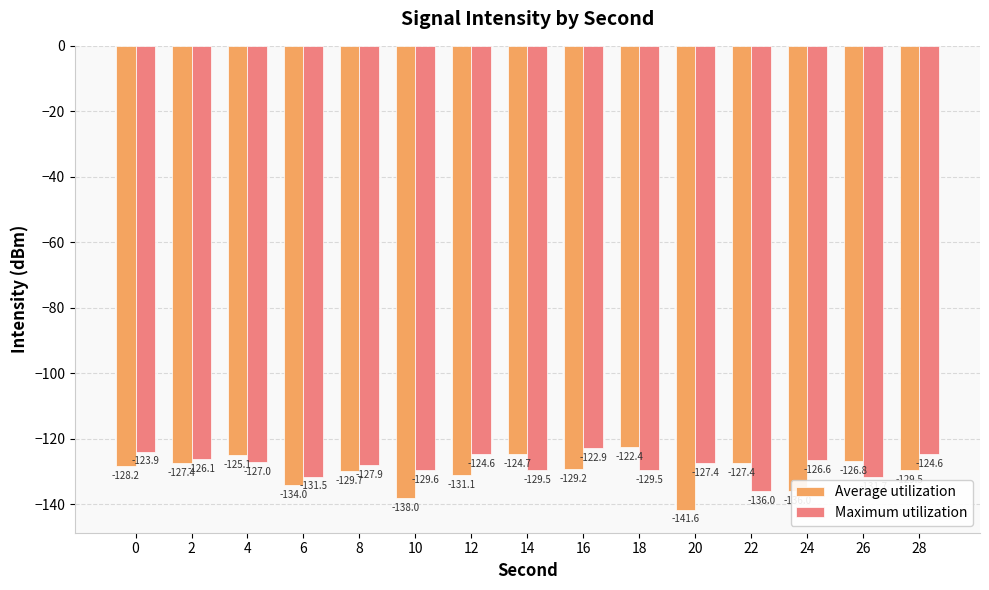

List the series in order of their peak value, highest first.

Average utilization, Maximum utilization